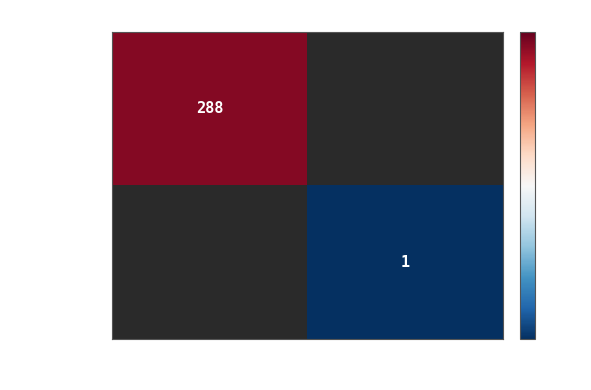

True or false: 23987551... has a value of 2 at 1.

False